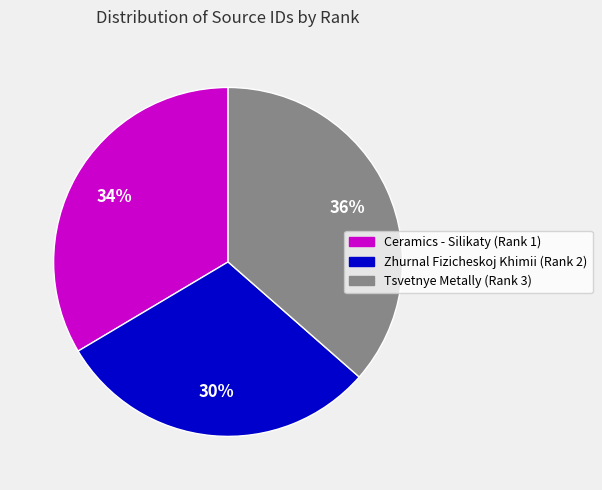

Which category has the smallest portion of the pie?

Zhurnal Fizicheskoj Khimii (Rank 2)